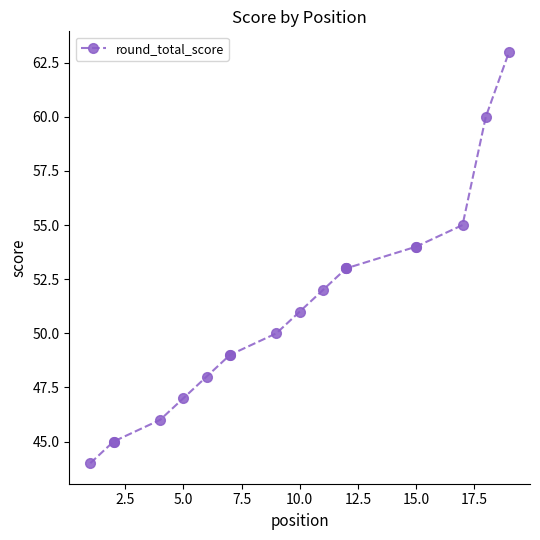

What is the minimum value shown in the chart?

44